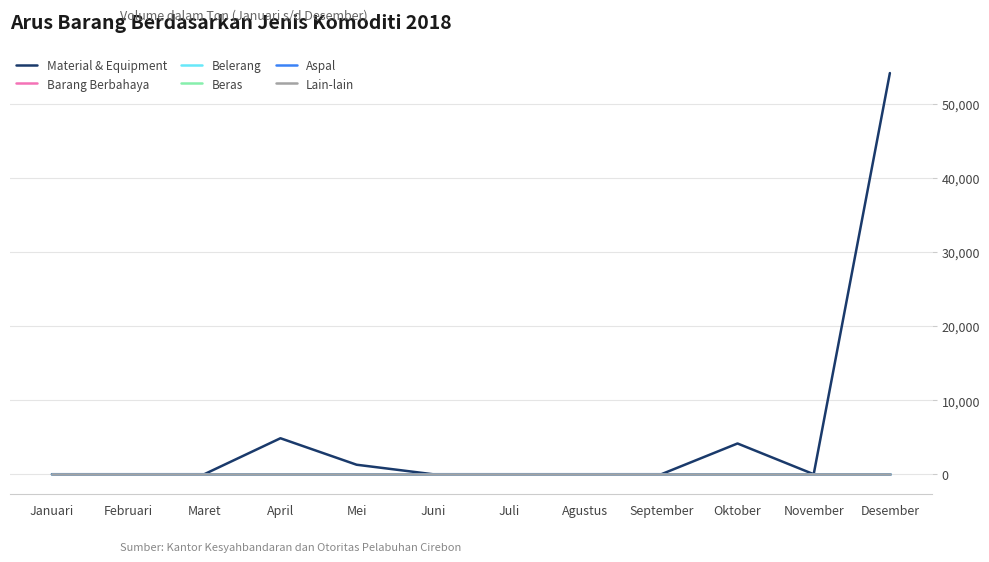

Does the chart have visible grid lines?

Yes